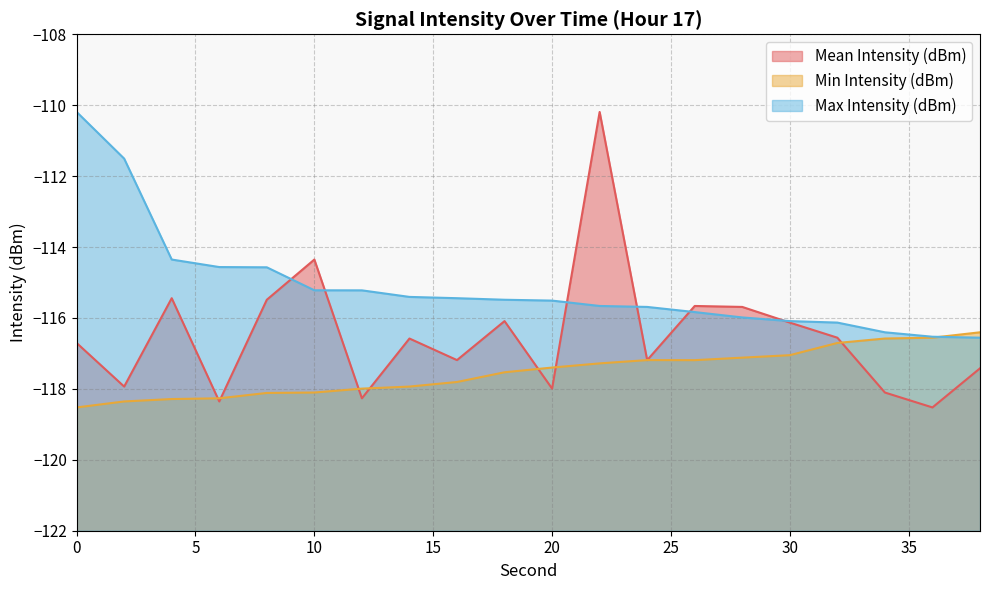

How many data points in Min Intensity (dBm) are less than -117?

16